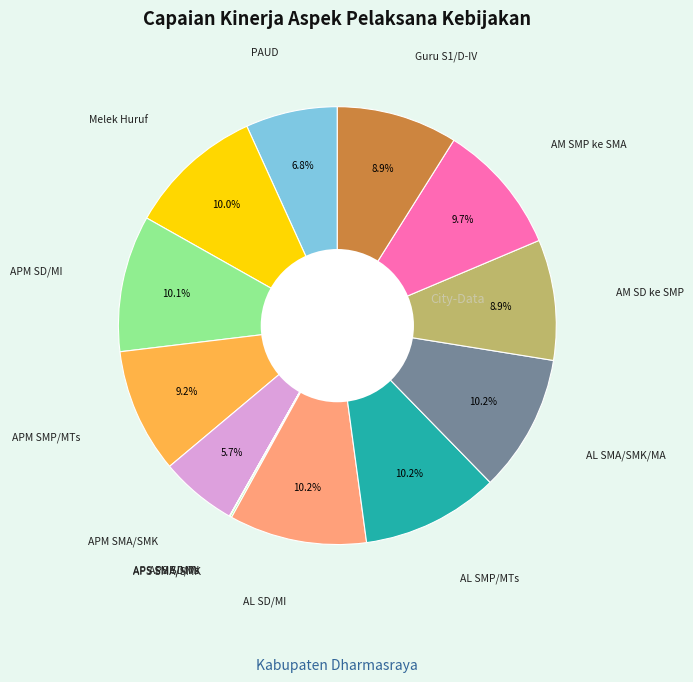

Rank the categories by value from lowest to highest.

APS SD/MI, APS SMP/MTs, APS SMA/SMK, APM SMA/SMK, PAUD, AM SD ke SMP, Guru S1/D-IV, APM SMP/MTs, AM SMP ke SMA, Melek Huruf, APM SD/MI, AL SD/MI, AL SMP/MTs, AL SMA/SMK/MA